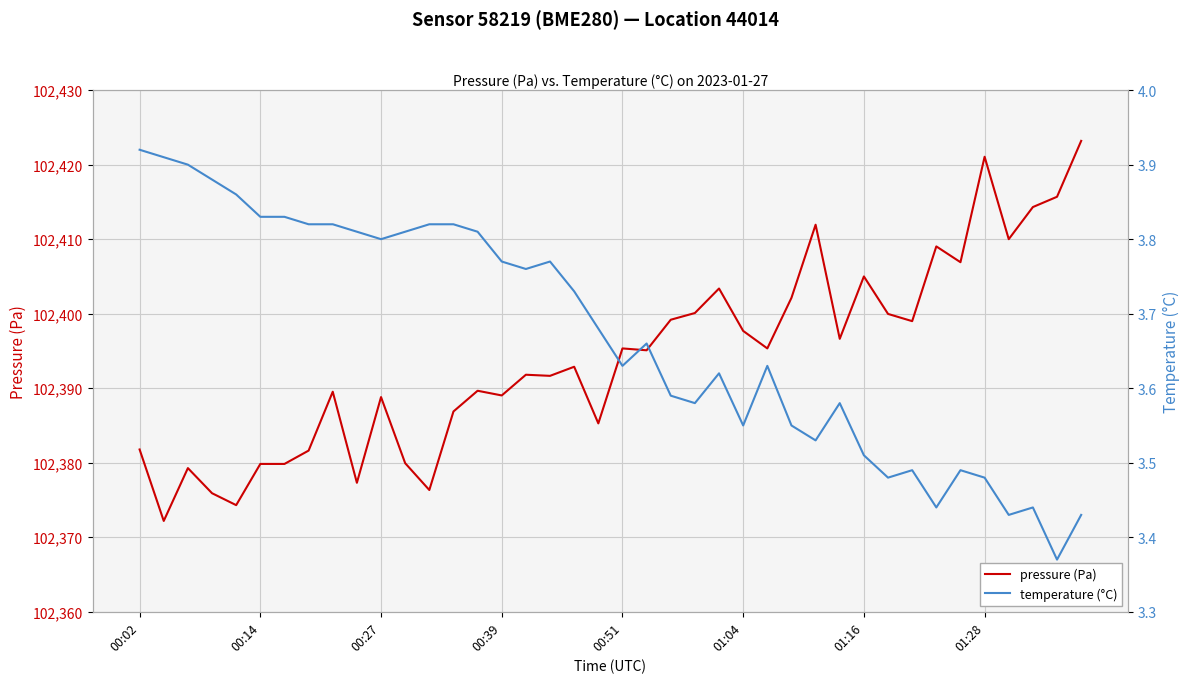

What is the difference between the maximum and second lowest values in the temperature (°C) series?

0.5